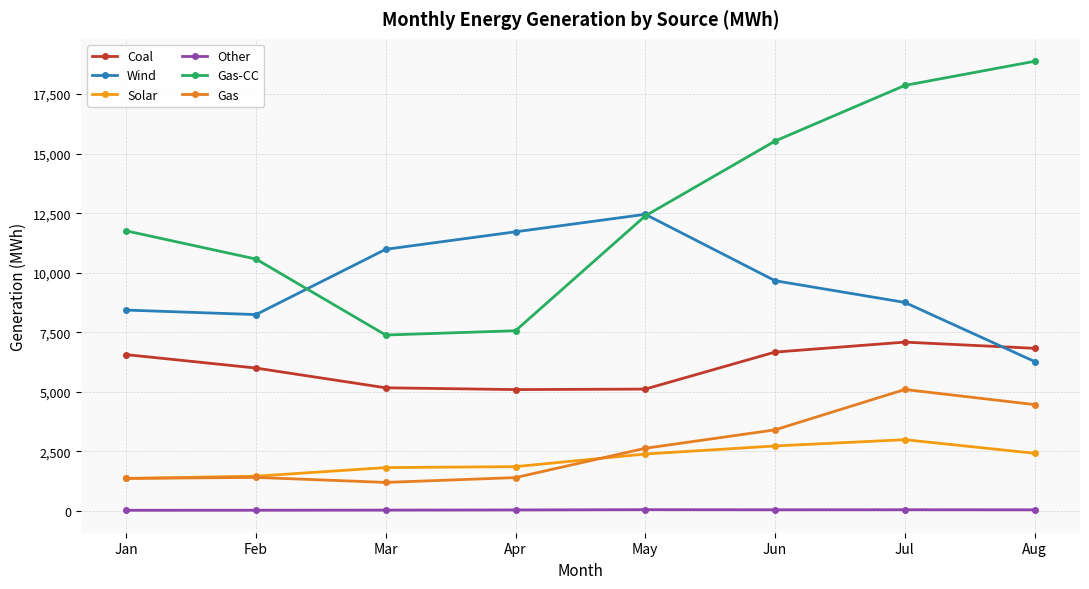

How many interior local peaks does the Coal series have?

1